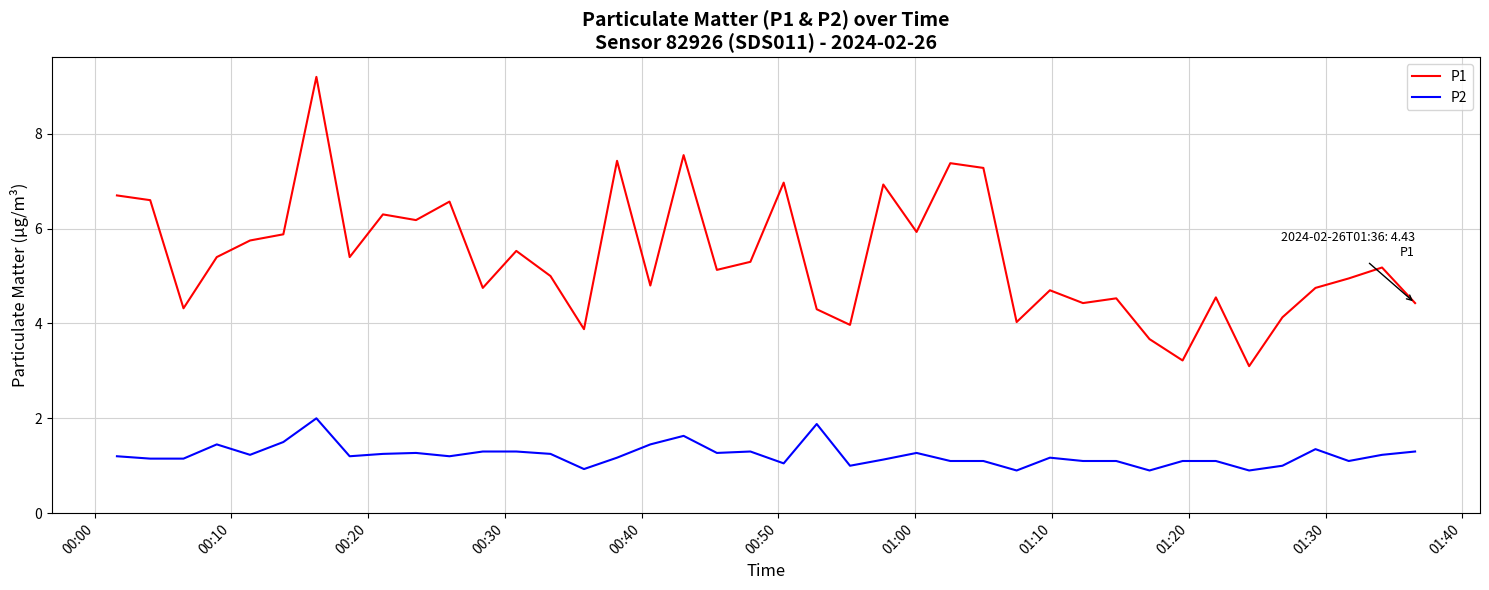

What is the minimum value shown in the chart?

0.9